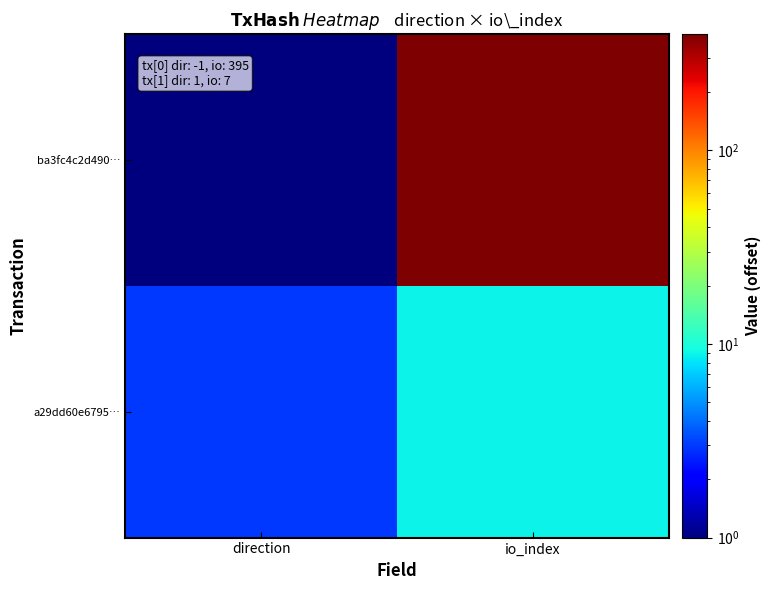

Which series has the largest total across all categories?

ba3fc4c2d490…